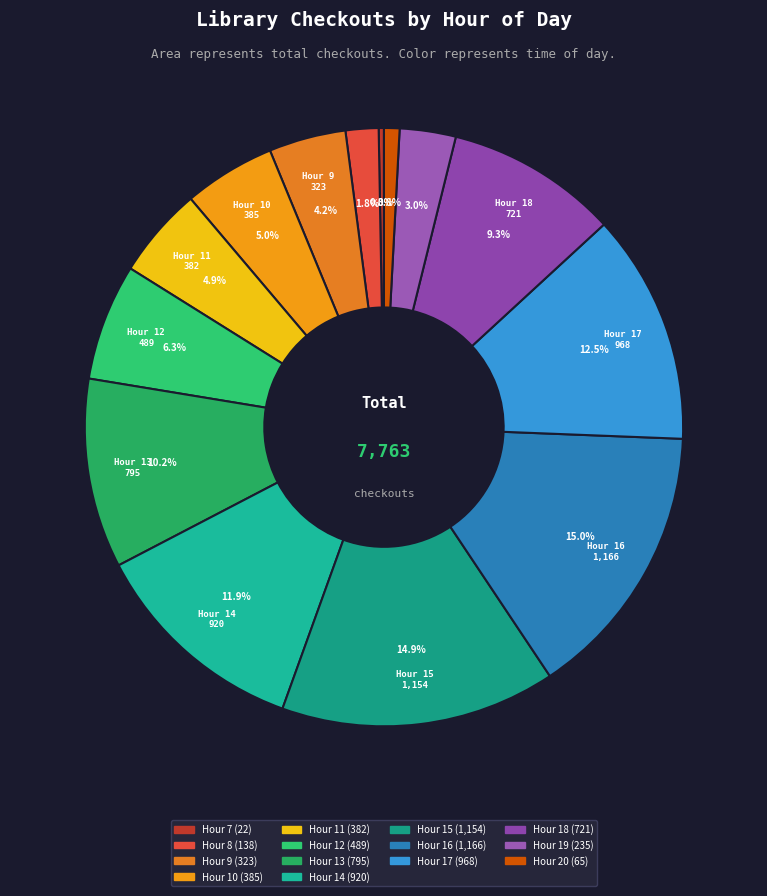

What is the largest slice in the pie chart?

16